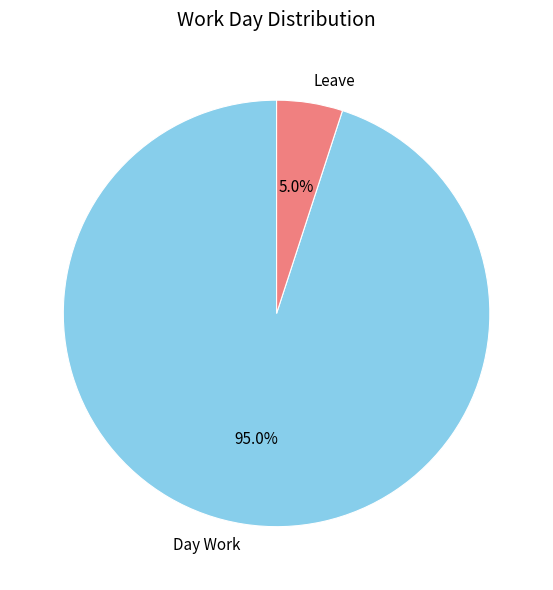

Rank the categories by value from lowest to highest.

Leave, Day Work